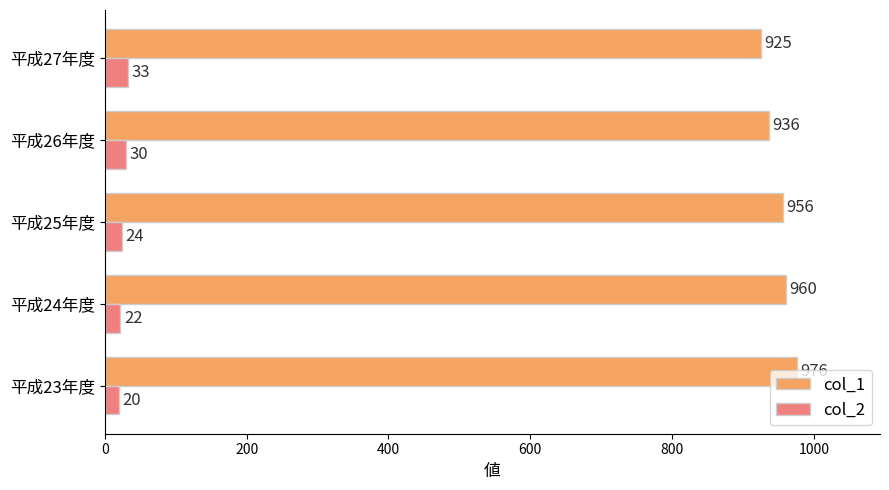

The value of col_2 at 平成25年度 is 24. True or false?

True